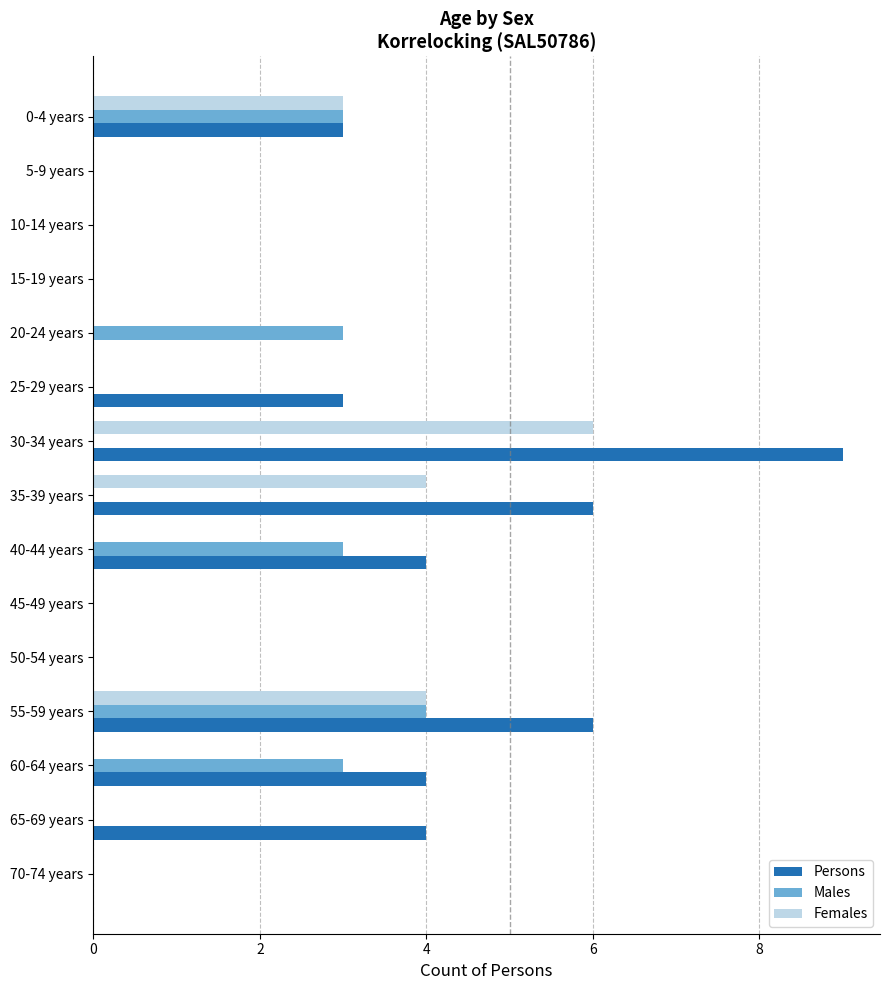

Which category has the highest value across all series?

30-34 years